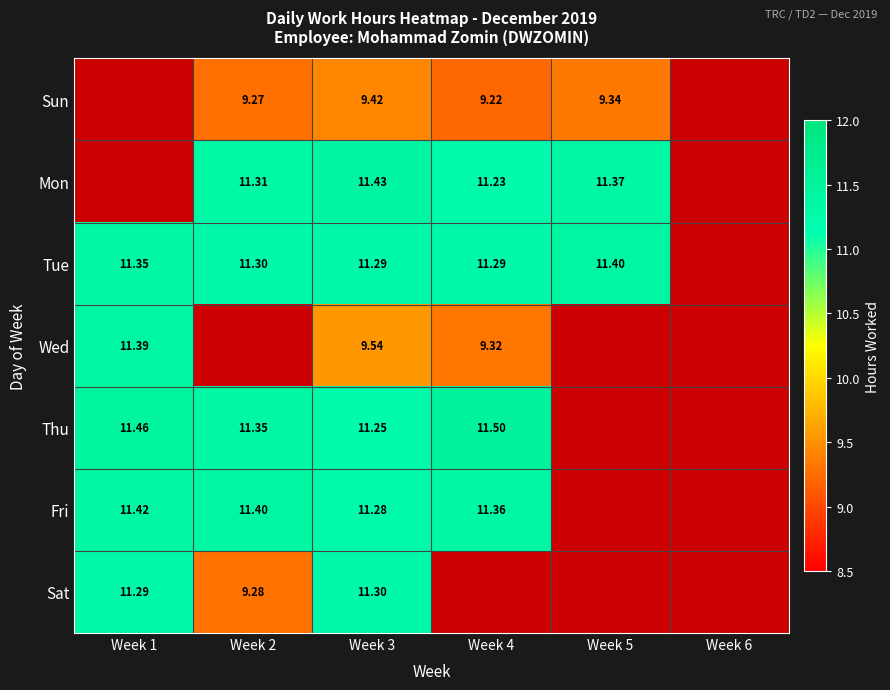

What is the spread (max minus min) of values at Week 4?

2.3